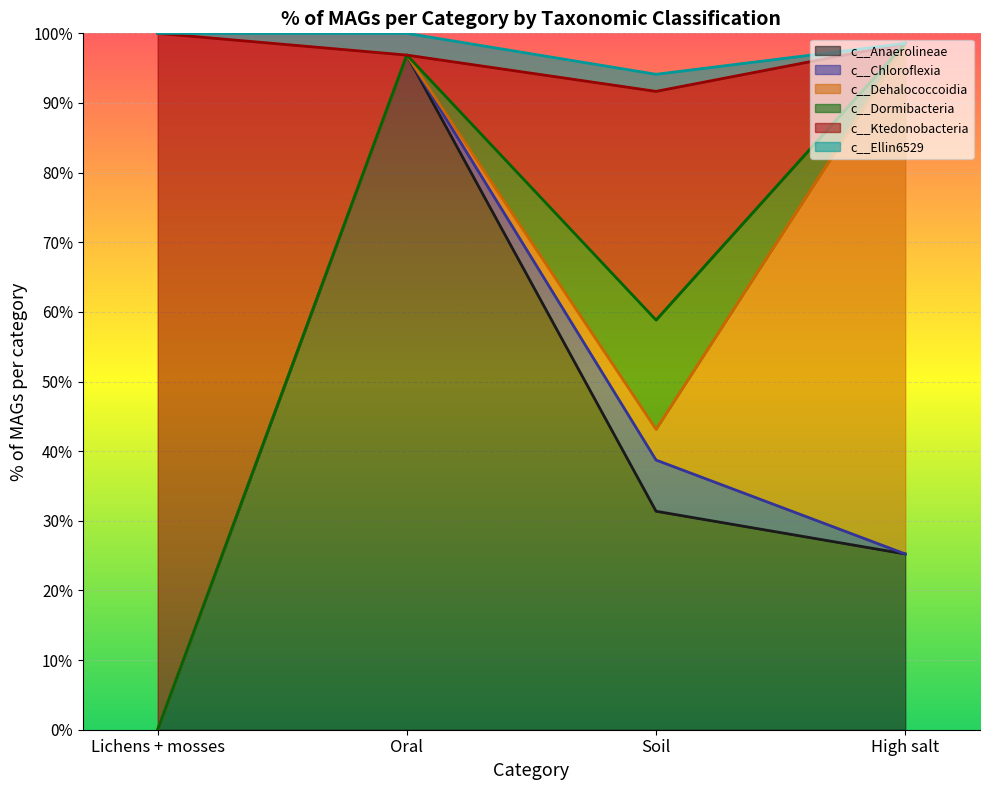

Which series ends up on top after the final intersection of c__Anaerolineae and c__Ktedonobacteria?

c__Anaerolineae